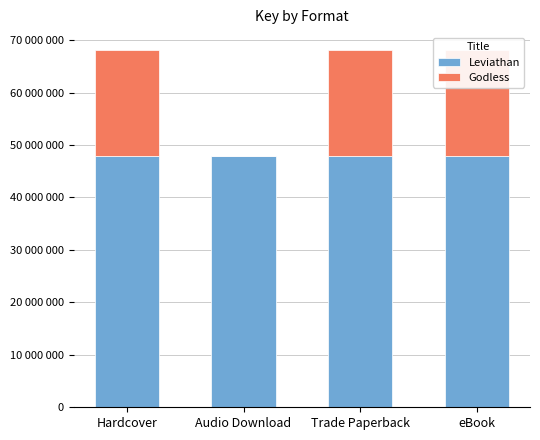

What position from the right is Audio Download?

3